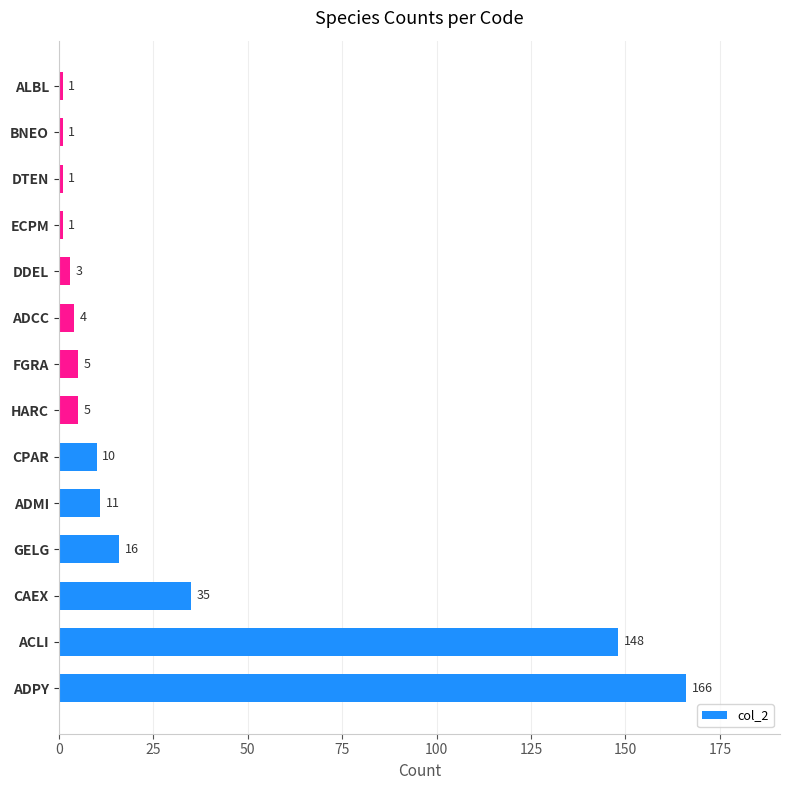

What is the change in value from CAEX to CPAR?

-25